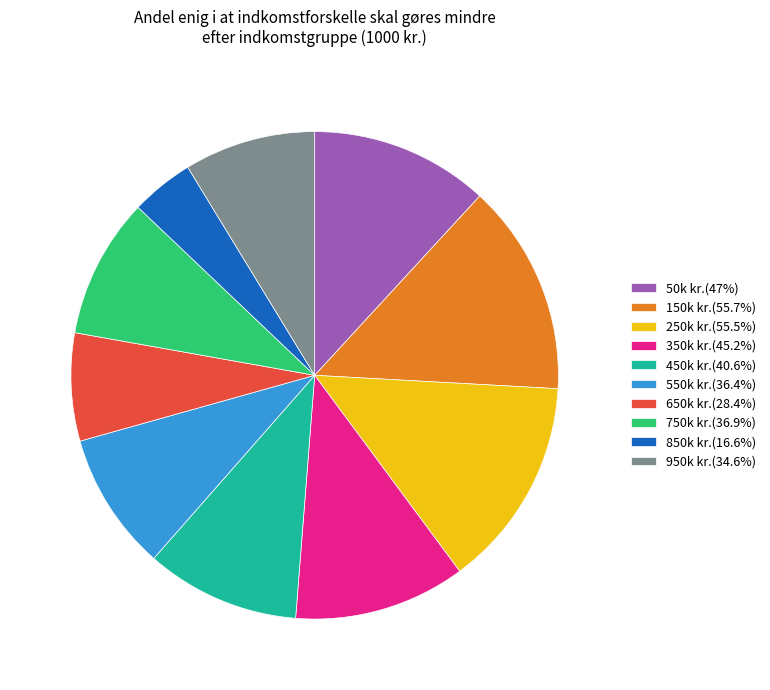

What is the ratio of the value at 950k kr.(34.6%) to the value at 650k kr.(28.4%)?

1.2